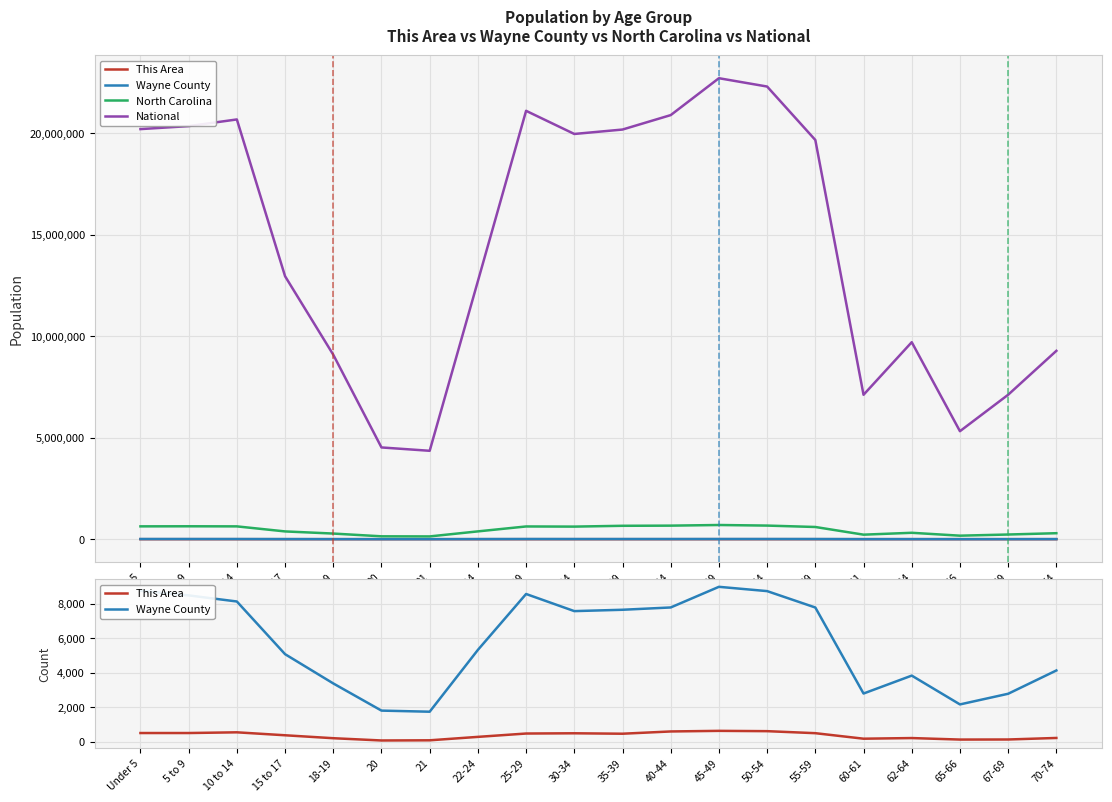

At which label is North Carolina closest to 417461?

22-24